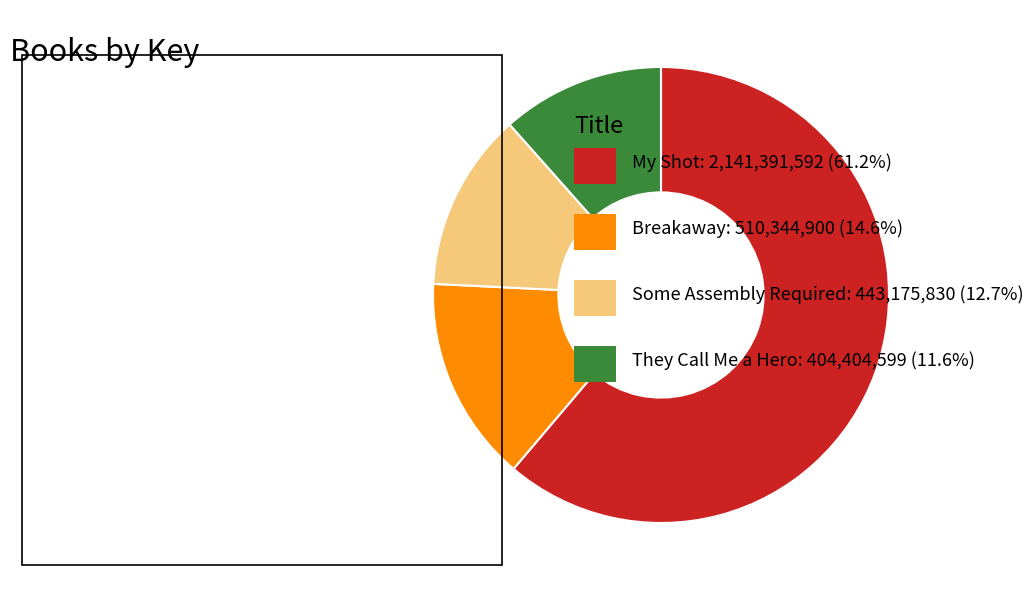

Does any single category account for the majority?

Yes